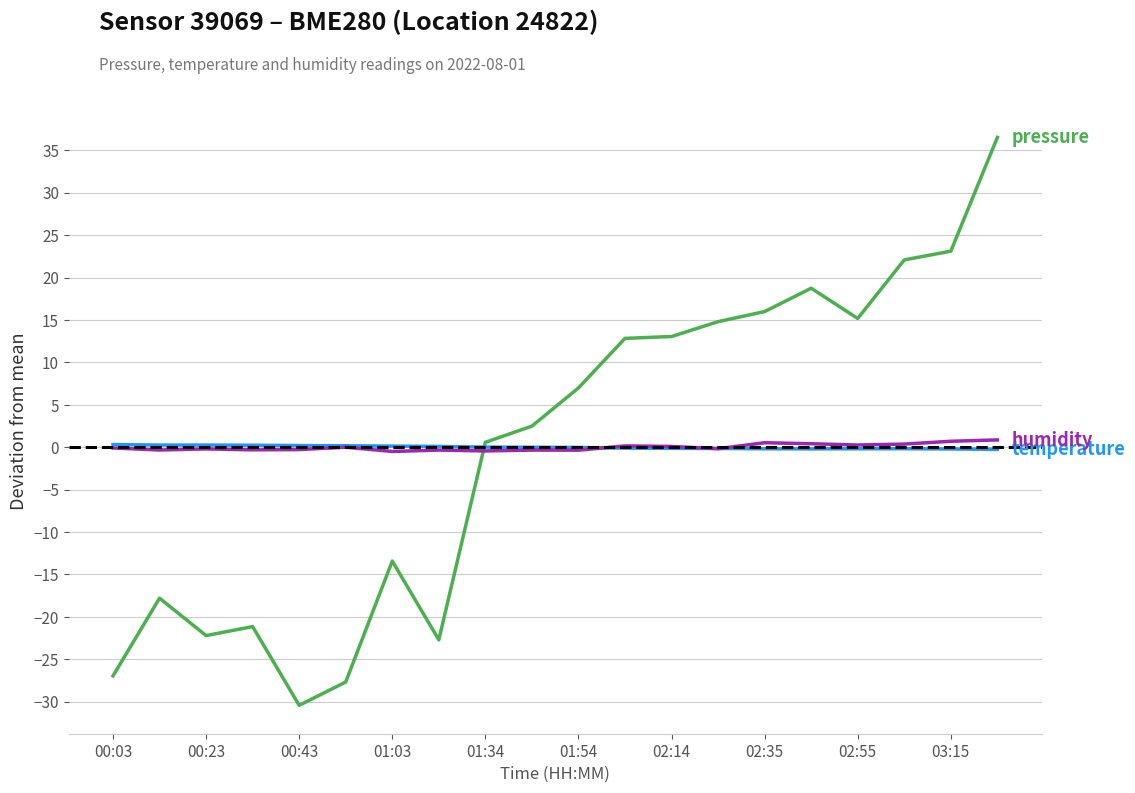

What is the smallest value displayed?

-30.4